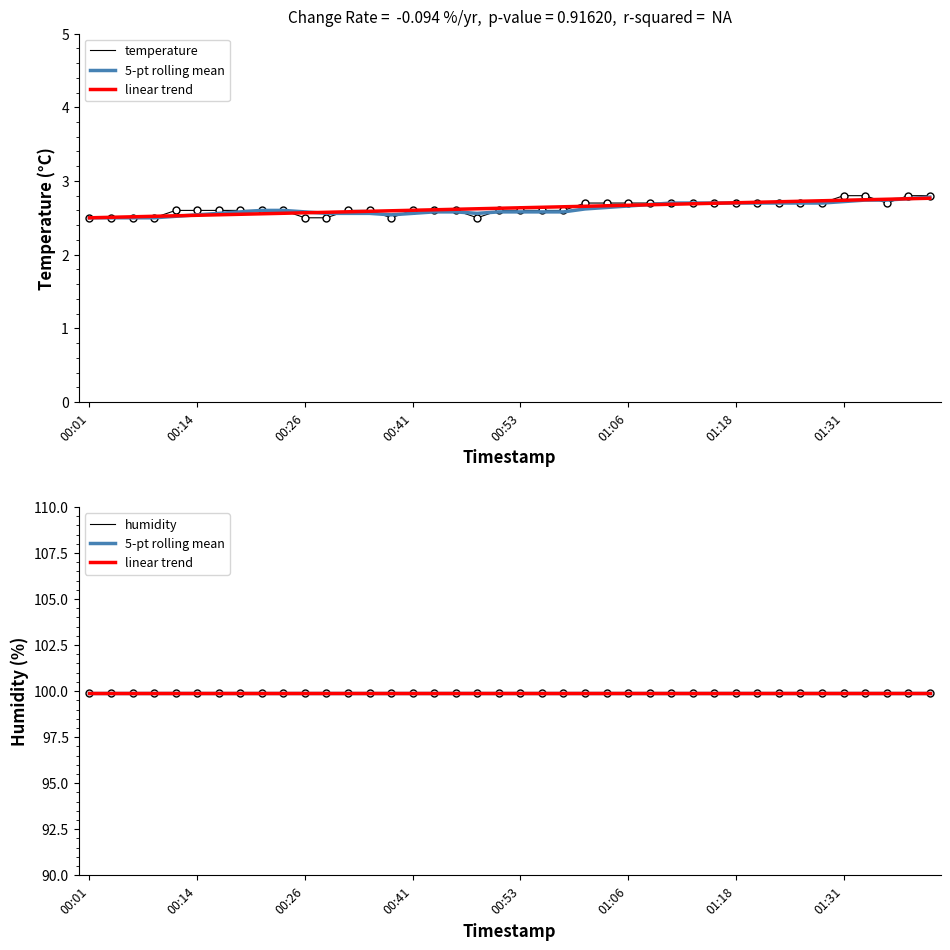

What is the difference between the temperature values at 35 and 33?

0.1